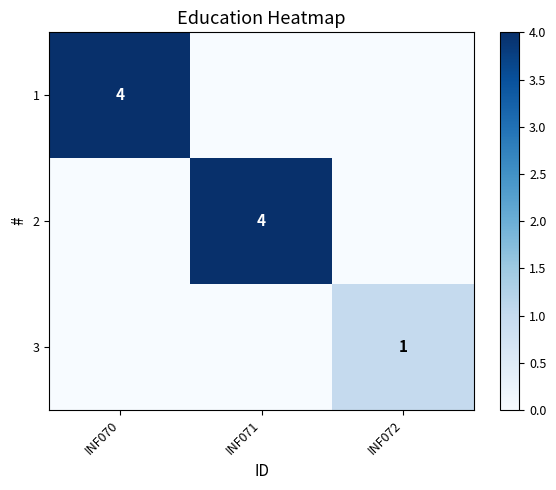

The 3 series shows 1 at INF072. True or false?

True